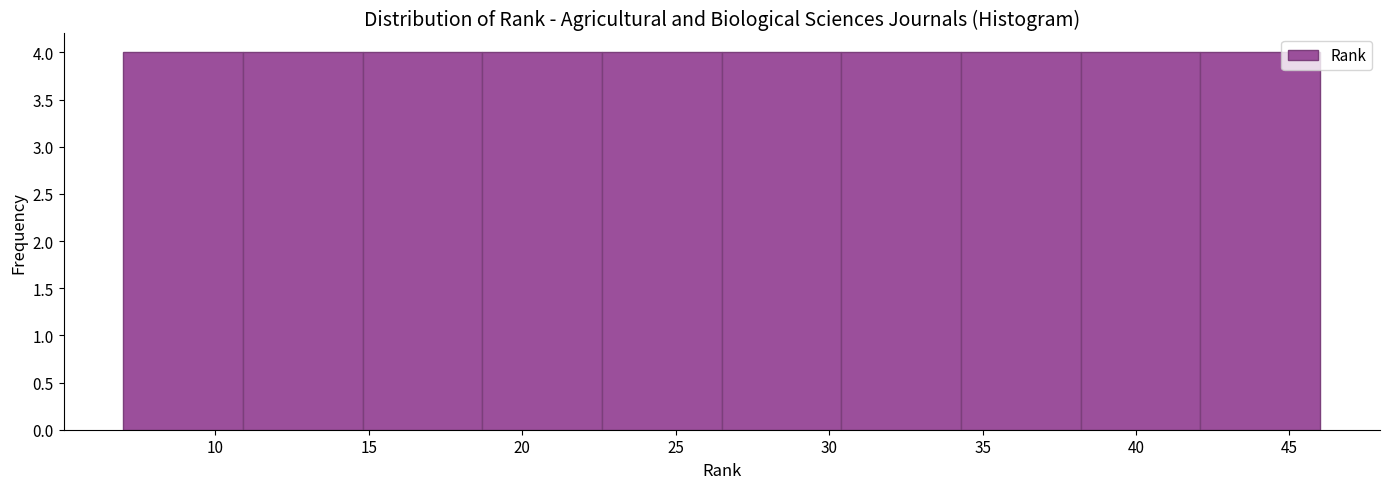

What is the height of the bar covering 26.5 to 30.4 on the x-axis? Neither the bar edges nor the heights are printed on the chart, so give them approximately, as read against the axes.

4